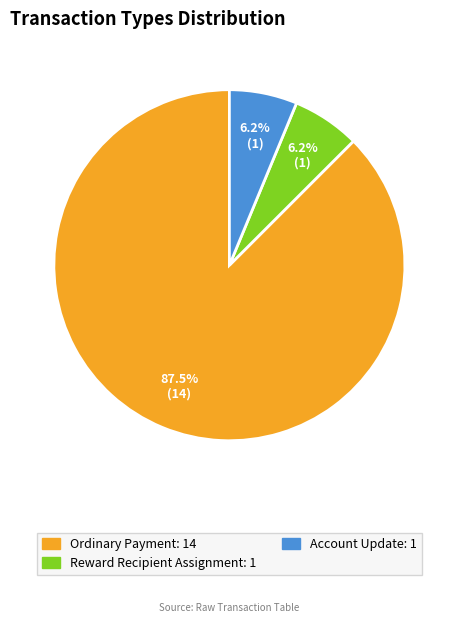

Is there a majority slice in this chart?

Yes